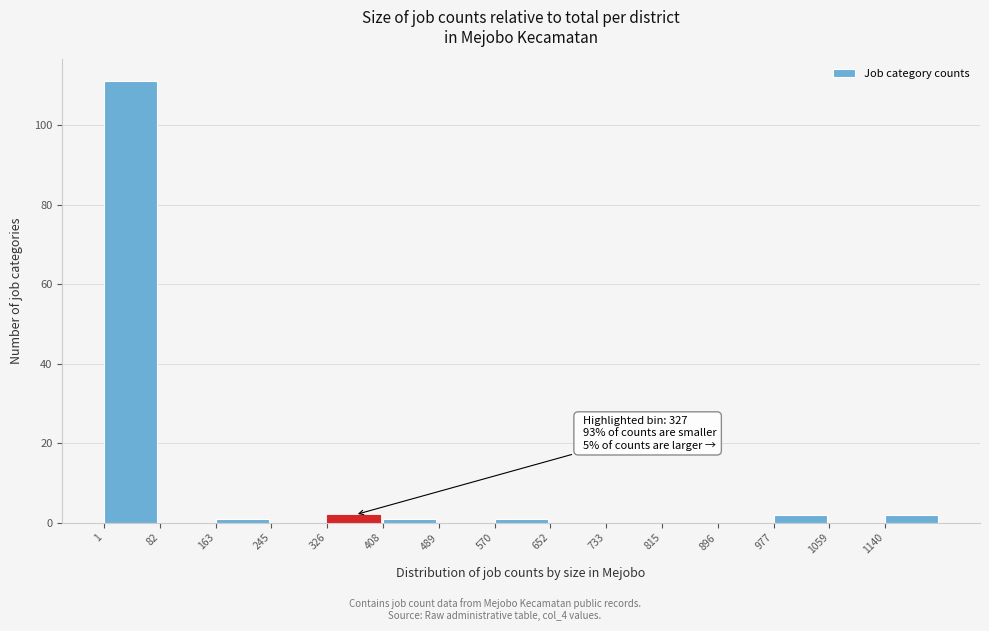

Which range on the x-axis has the tallest bar?

0 to 80